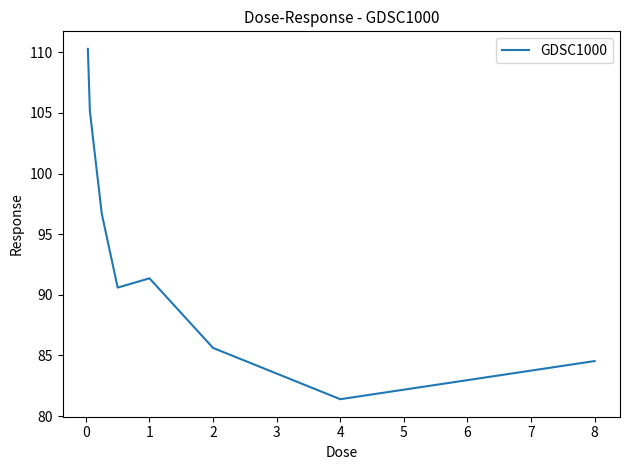

What is the minimum value shown in the chart?

81.4